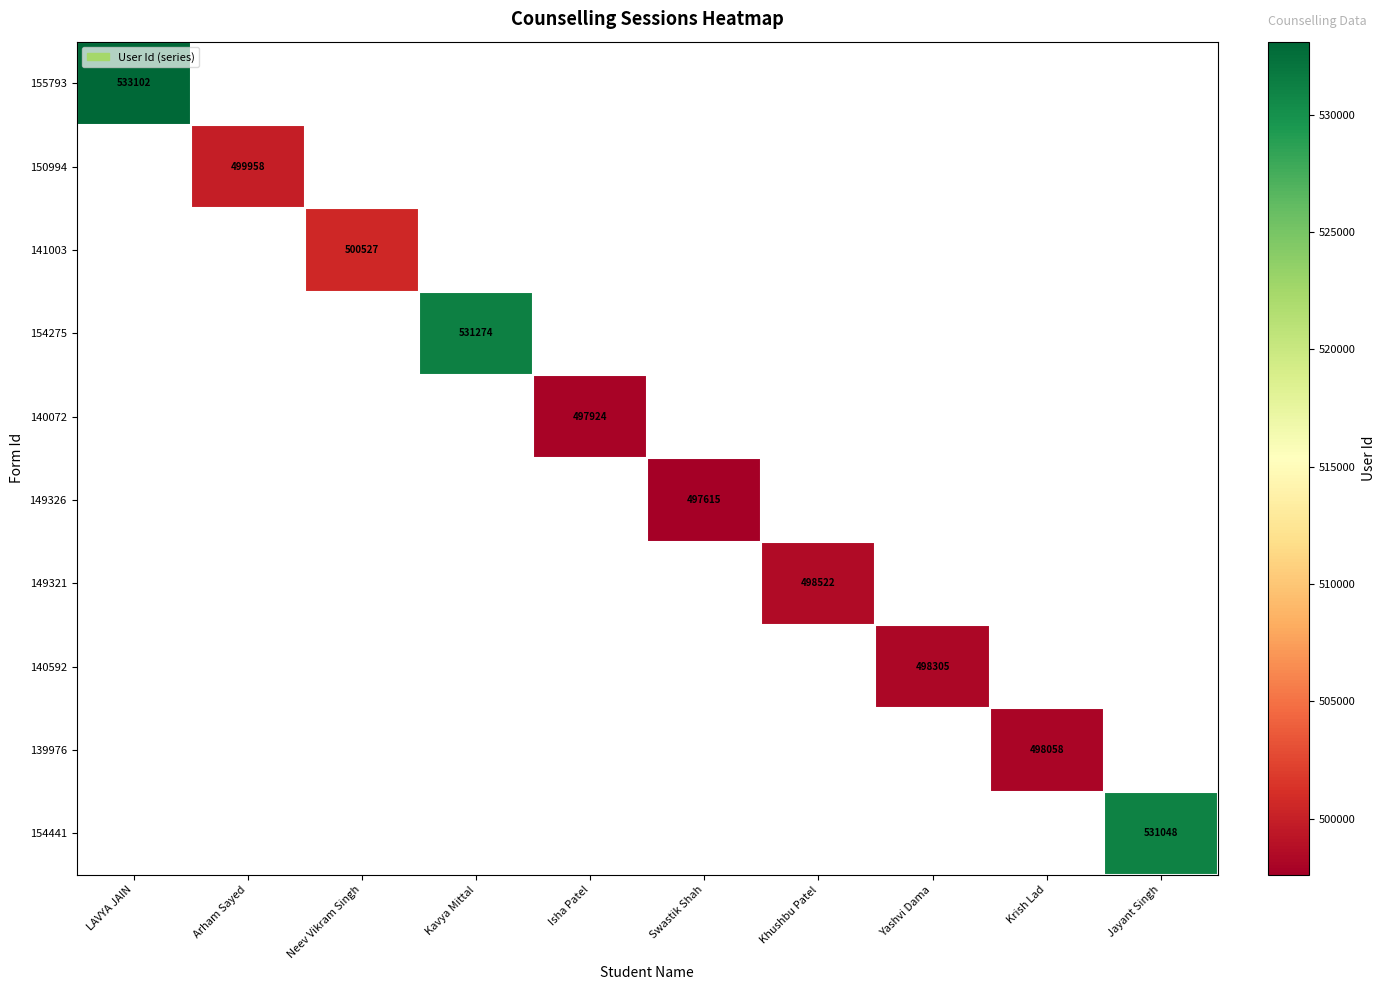

Is it true that 149326 equals 647663 at Swastik Shah?

False